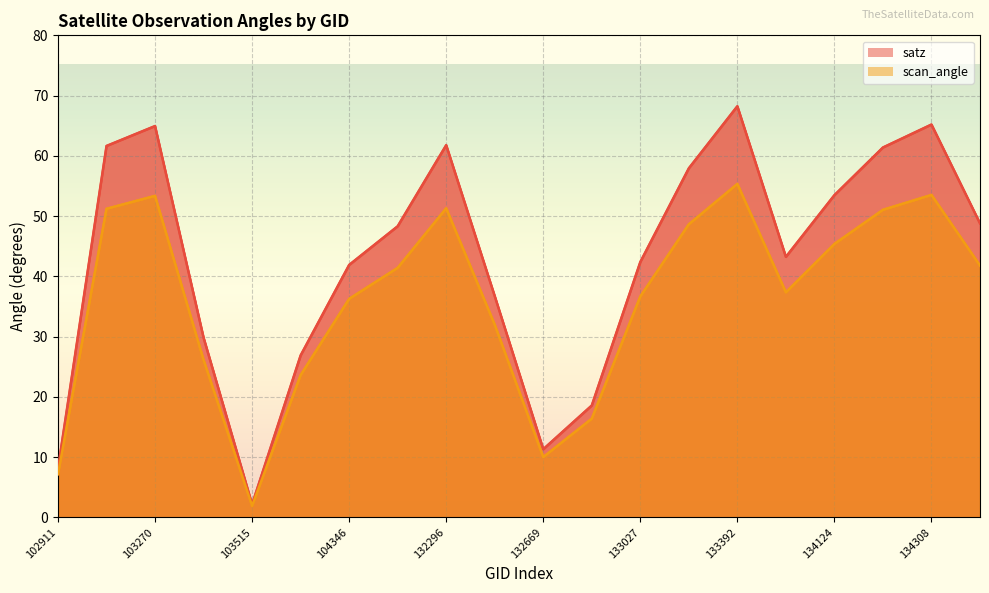

What is the lowest value of the scan_angle series?

1.9